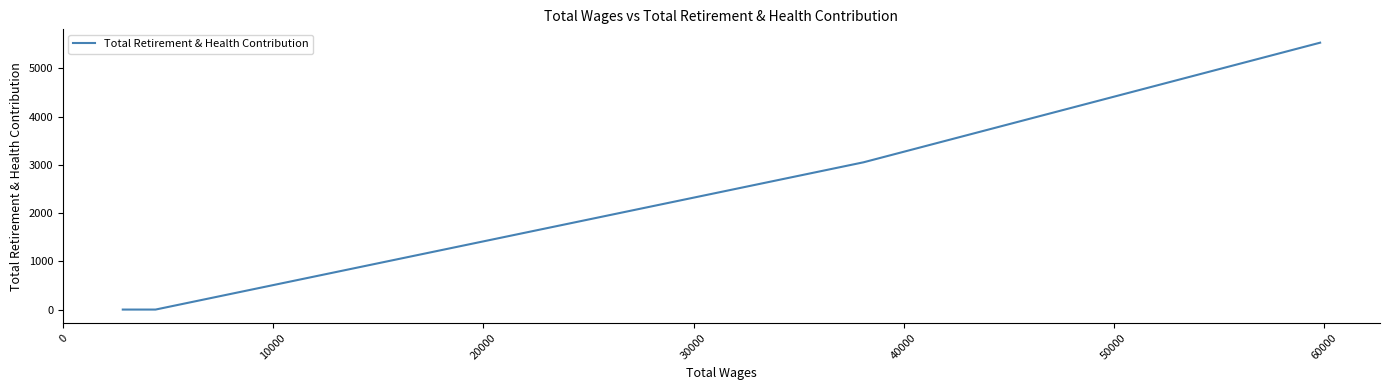

What is the difference between the second highest and minimum values?

3052